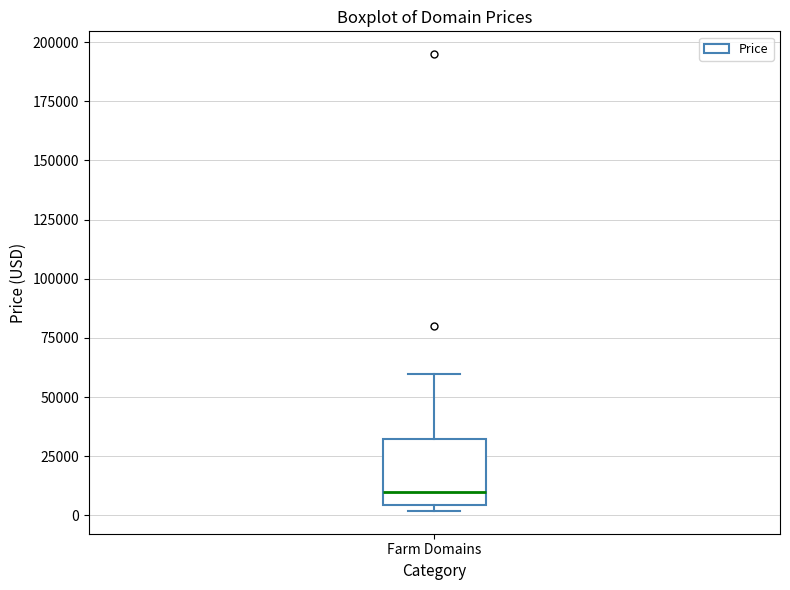

Read this box plot against the y-axis: the position of the median line, the range covered by the box, and the ends of both whiskers. The values are not printed on the chart, so give them approximately, as read against the axis.

median 10000, box 5000 to 30000, whiskers 0 to 60000